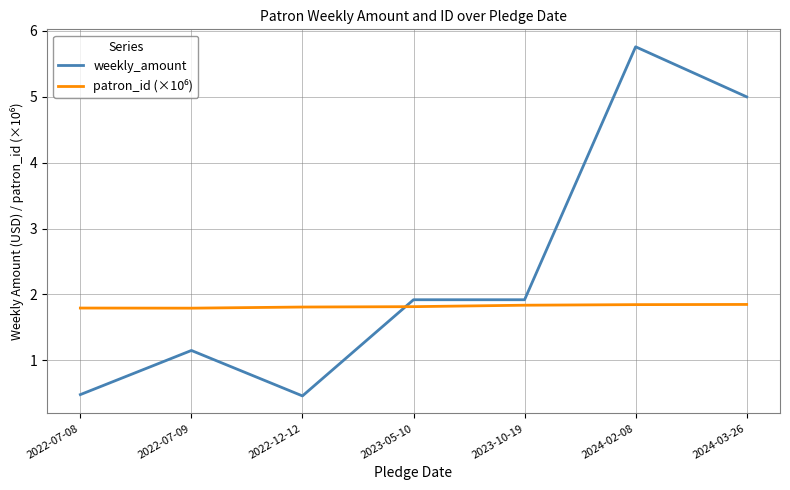

The weekly_amount series shows 1.0 at 2023-10-19. True or false?

False